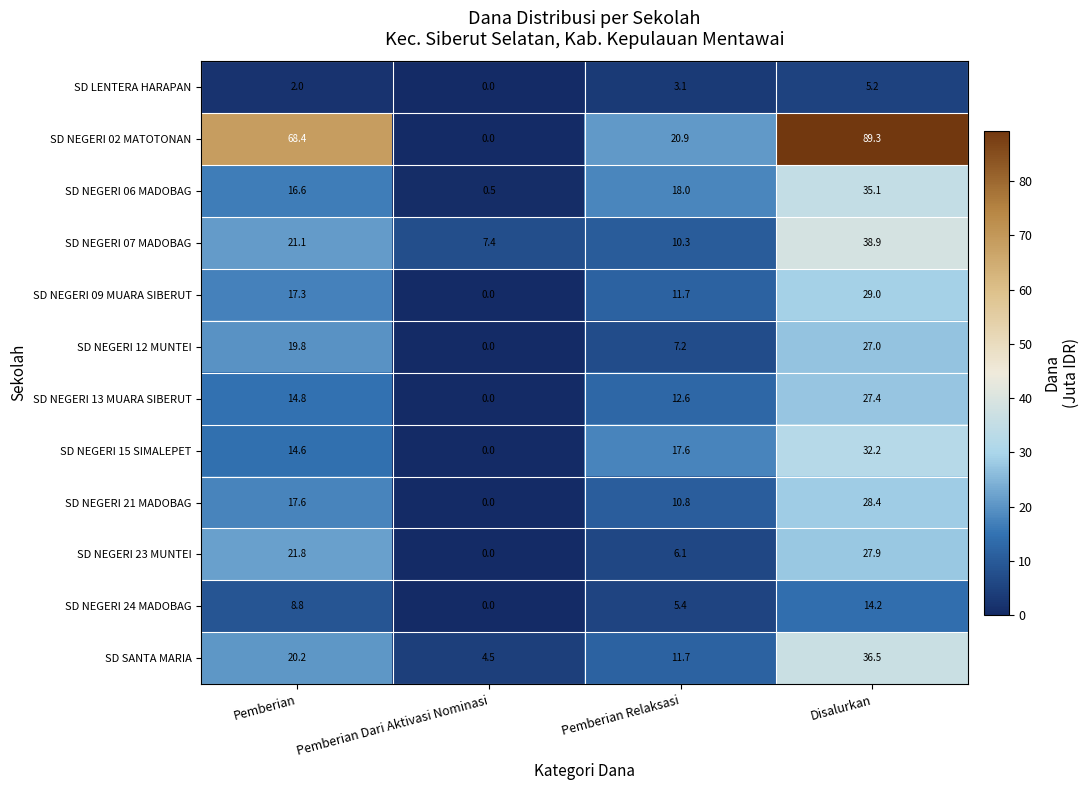

At Pemberian, list the series in order from largest to smallest.

SD NEGERI 02 MATOTONAN, SD NEGERI 23 MUNTEI, SD NEGERI 07 MADOBAG, SD SANTA MARIA, SD NEGERI 12 MUNTEI, SD NEGERI 21 MADOBAG, SD NEGERI 09 MUARA SIBERUT, SD NEGERI 06 MADOBAG, SD NEGERI 13 MUARA SIBERUT, SD NEGERI 15 SIMALEPET, SD NEGERI 24 MADOBAG, SD LENTERA HARAPAN